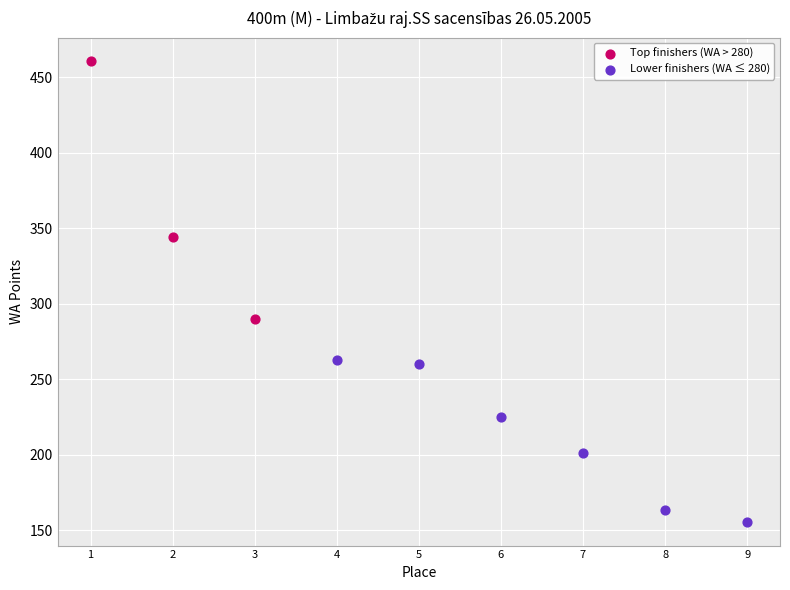

What are all the series names shown in the legend?

Top finishers (WA > 280), Lower finishers (WA ≤ 280)